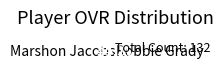

How many segments does this pie chart have?

2